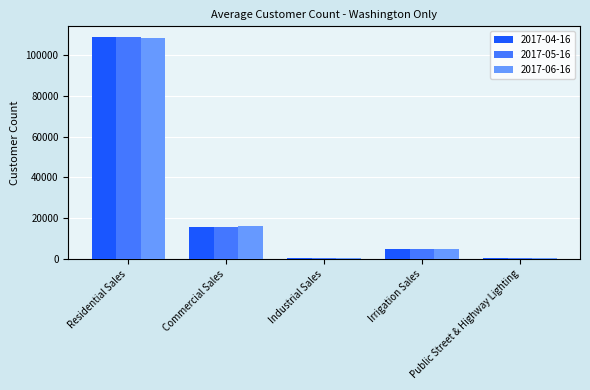

What is the maximum value for 2017-06-16?

108759